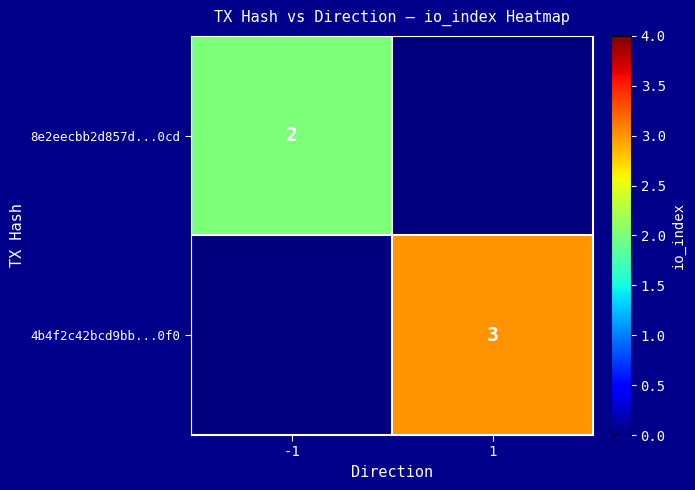

Is it true that 4b4f2c42bcd9bb...0f0 equals 2 at 1?

False